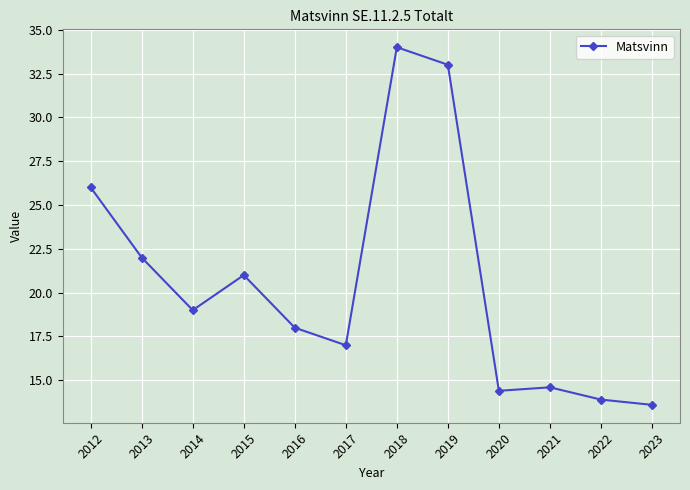

Rank the categories by value from lowest to highest.

2023, 2022, 2020, 2021, 2017, 2016, 2014, 2015, 2013, 2012, 2019, 2018